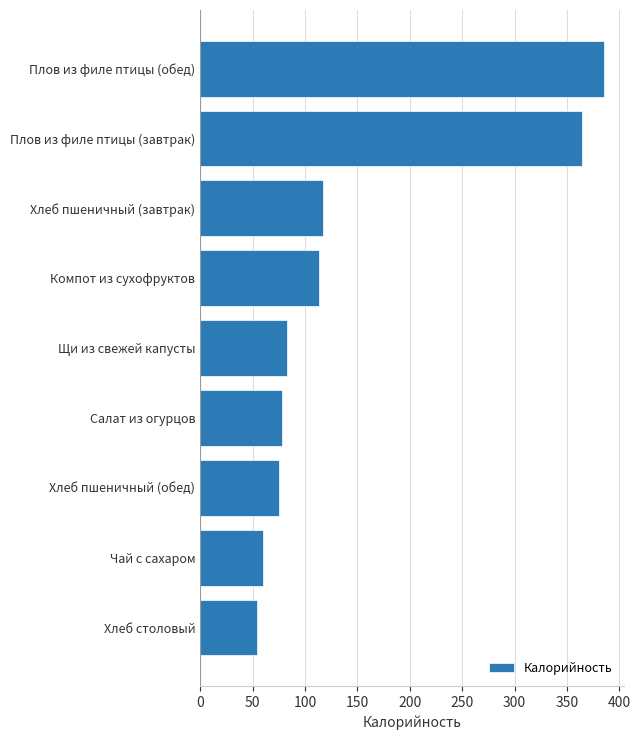

The value at Компот из сухофруктов is 113.8. True or false?

True